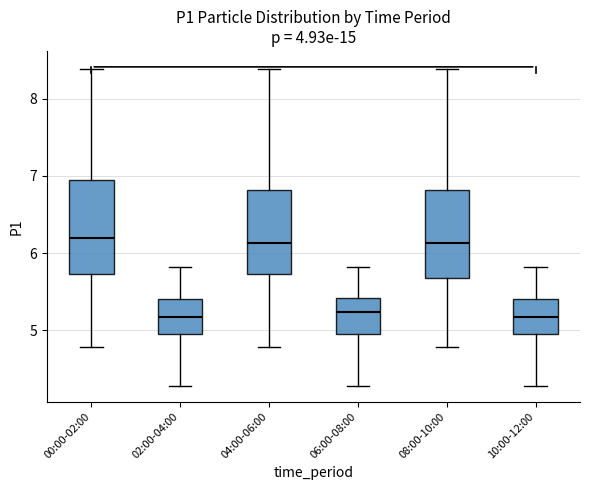

Where does the median line of the box for 08:00-10:00 sit on the y-axis? The values are not printed on the chart, so give them approximately, as read against the axis.

6.1